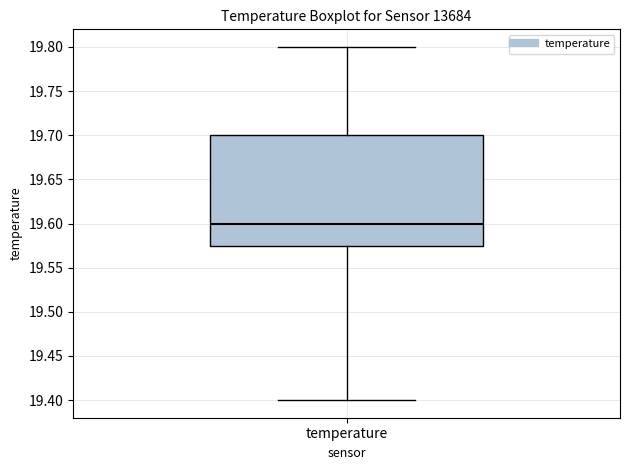

Read this box plot against the y-axis: the position of the median line, the range covered by the box, and the ends of both whiskers. The values are not printed on the chart, so give them approximately, as read against the axis.

median 19.600, box 19.575 to 19.700, whiskers 19.400 to 19.800